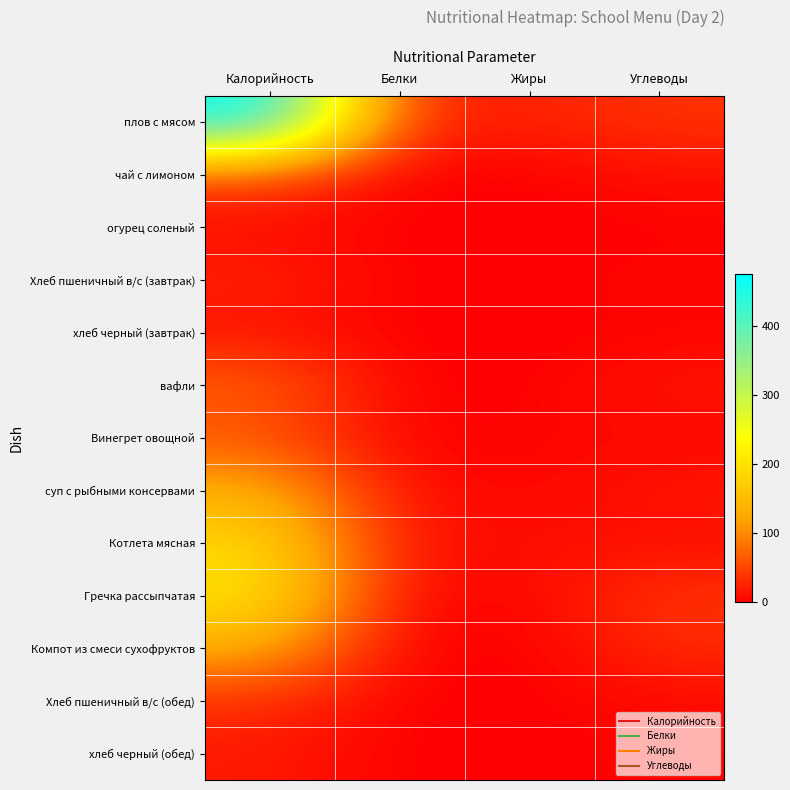

Reading left to right, what are all the values shown in this chart?

плов с мясом: Калорийность=476.3	Белки=25.3	Жиры=25.1	Углеводы=37.0
чай с лимоном: Калорийность=49.6	Белки=0.4	Жиры=0.0	Углеводы=11.7
огурец соленый: Калорийность=7.8	Белки=0.5	Жиры=0.1	Углеводы=1.0
Хлеб пшеничный в/с (завтрак): Калорийность=25.7	Белки=0.6	Жиры=0.1	Углеводы=5.9
хлеб черный (завтрак): Калорийность=12.8	Белки=0.3	Жиры=0.0	Углеводы=2.9
вафли: Калорийность=70.8	Белки=0.6	Жиры=0.7	Углеводы=15.5
Винегрет овощной: Калорийность=58.2	Белки=1.0	Жиры=3.6	Углеводы=5.3
суп с рыбными консервами: Калорийность=132.9	Белки=9.0	Жиры=3.4	Углеводы=16.5
Котлета мясная: Калорийность=189.0	Белки=11.0	Жиры=11.9	Углеводы=9.4
Гречка рассыпчатая: Калорийность=206.0	Белки=3.6	Жиры=4.6	Углеводы=37.7
Компот из смеси сухофруктов: Калорийность=131.0	Белки=0.6	Жиры=0.1	Углеводы=31.7
Хлеб пшеничный в/с (обед): Калорийность=32.1	Белки=0.7	Жиры=0.1	Углеводы=7.4
хлеб черный (обед): Калорийность=19.3	Белки=0.4	Жиры=0.1	Углеводы=4.4